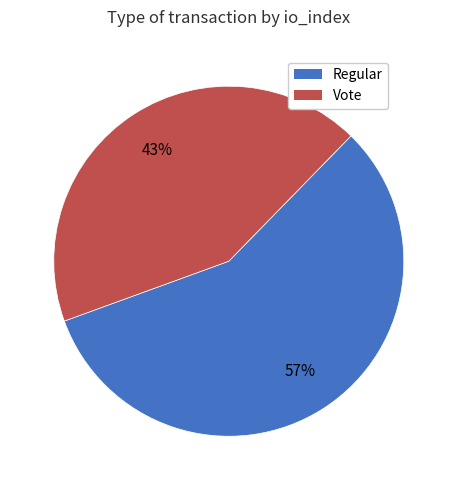

Which slice represents more than half of the pie?

Regular